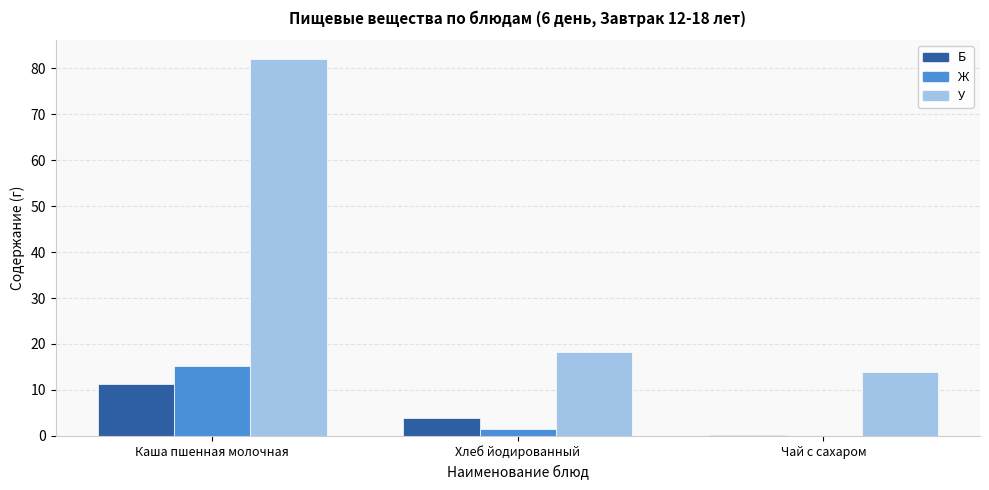

Are the bars grouped side by side (vs. stacked)?

Yes